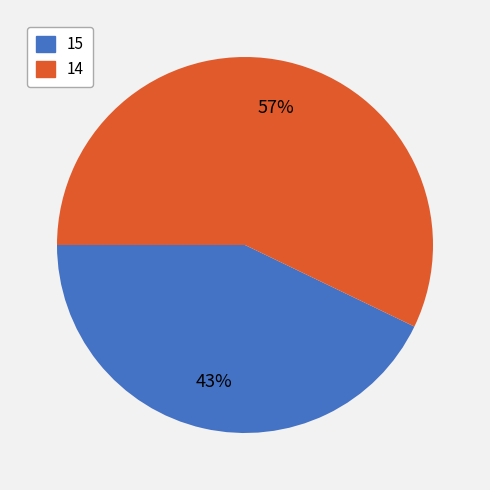

What is the ratio of the value at 14 to the value at 15?

1.3